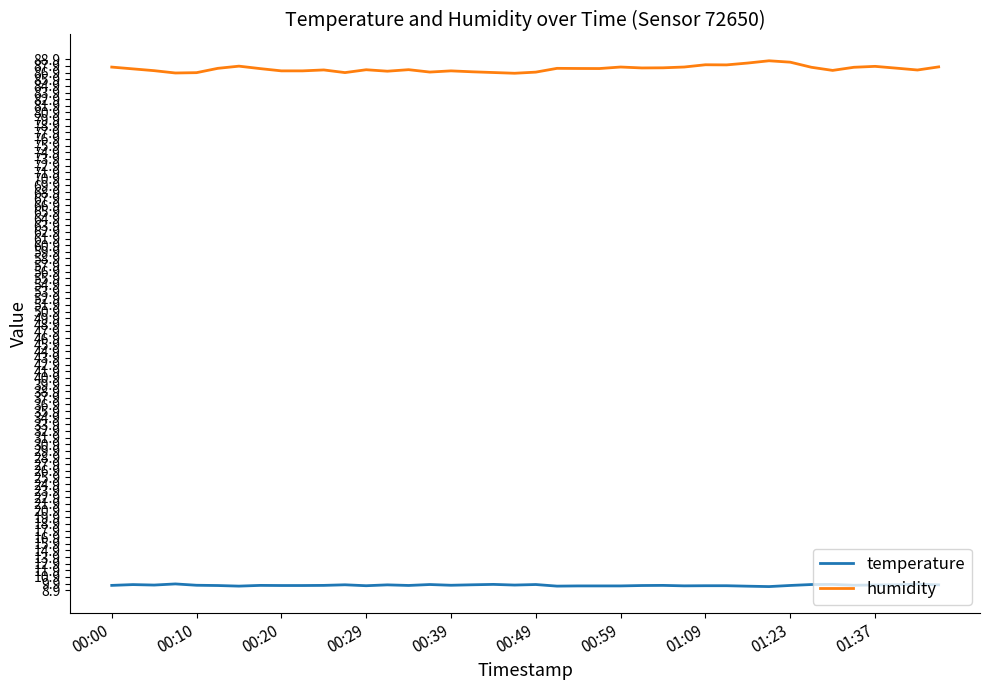

Which series has the largest range (max minus min)?

humidity